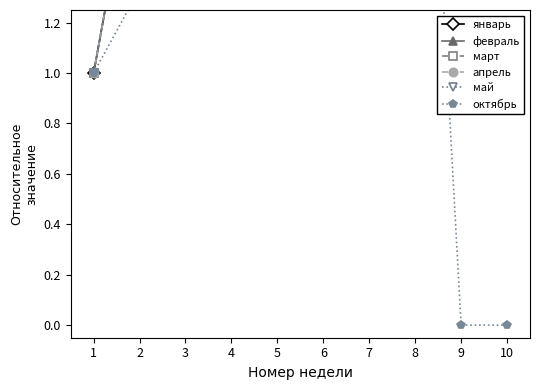

List the labels in order of март value, smallest first.

1, 2, 3, 4, 5, 6, 7, 8, 9, 10